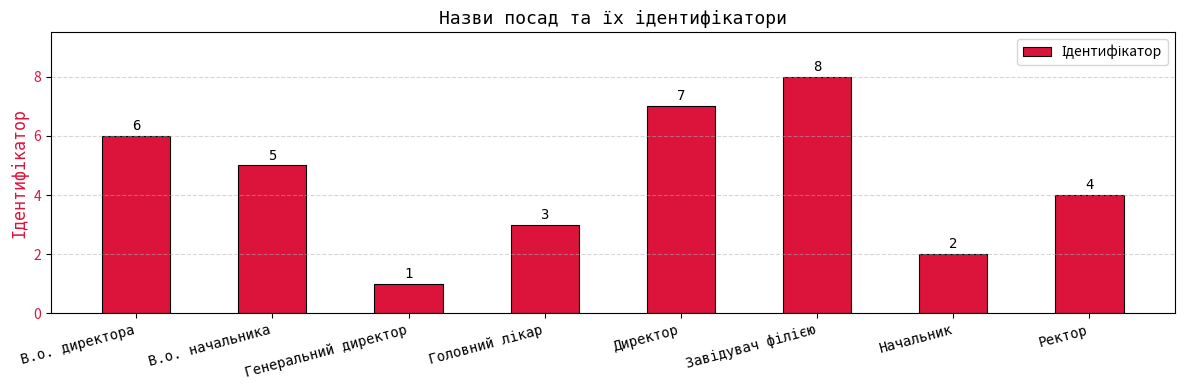

Reading left to right, what are all the values shown in this chart?

6	5	1	3	7	8	2	4